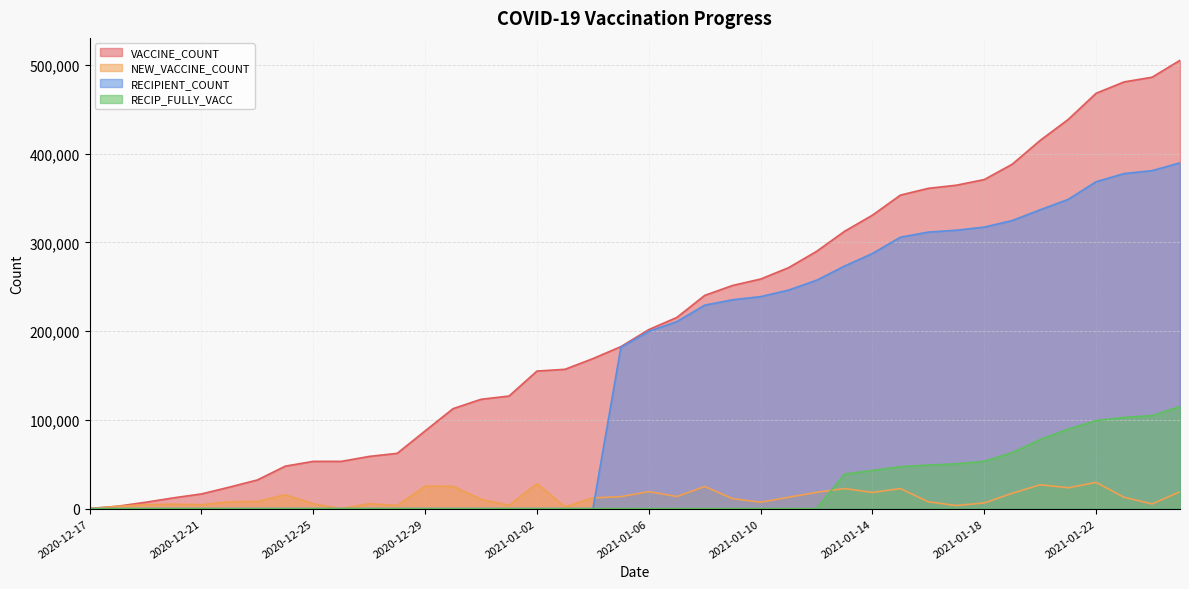

Where is RECIPIENT_COUNT nearest to the value 194868?

2021-01-06